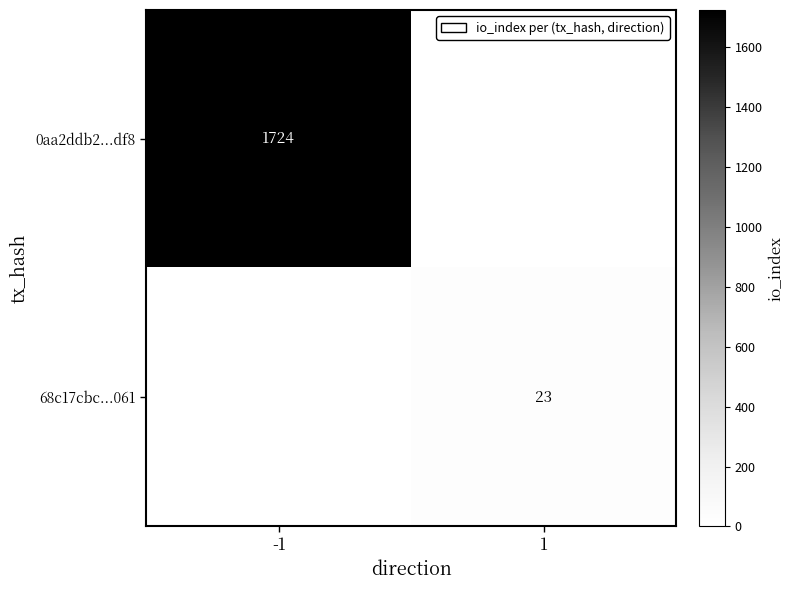

True or false: 0aa2ddb2...df8 has a value of 1724 at -1.

True